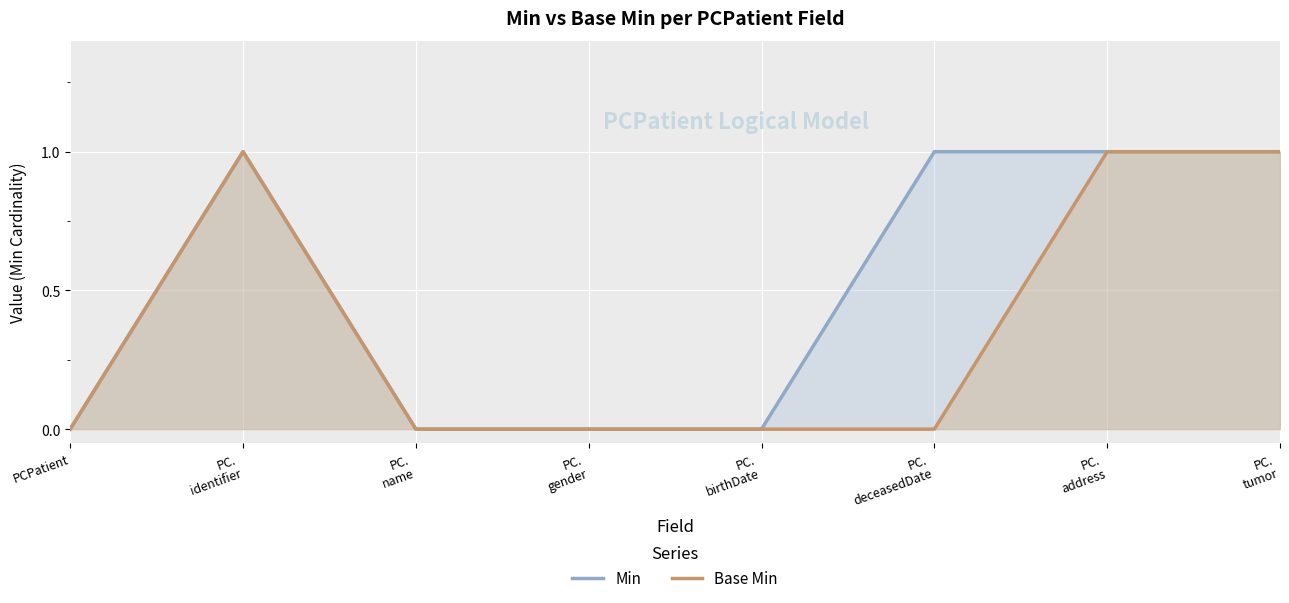

How many categories are shown in the chart?

8